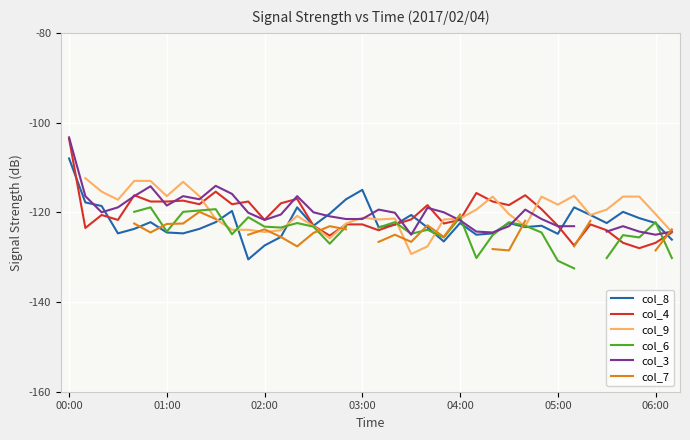

What is the sum of all col_8 values?

-4641.3